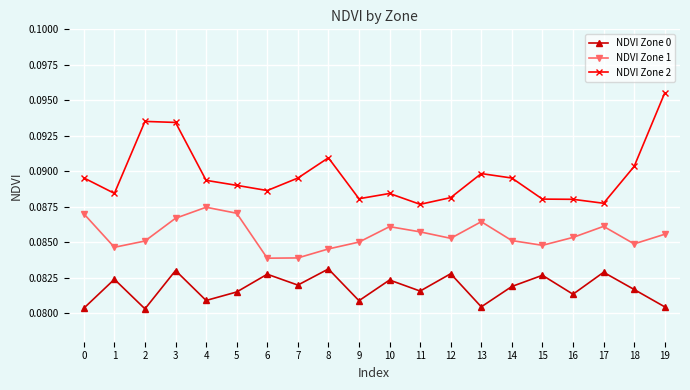

How many data points does each series have?

20